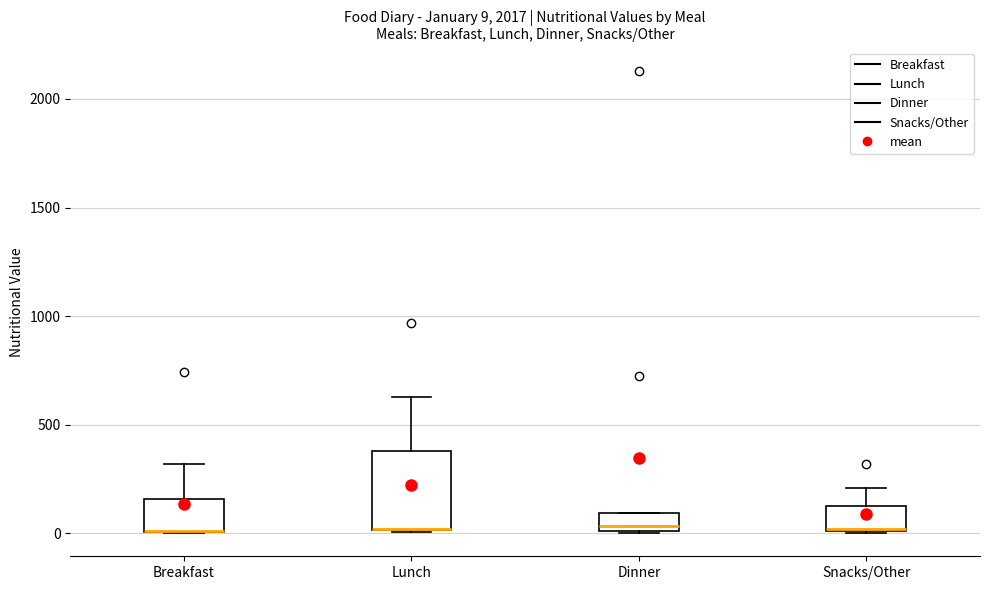

Comparing the boxes themselves (not the whiskers), which one is the tallest?

Lunch